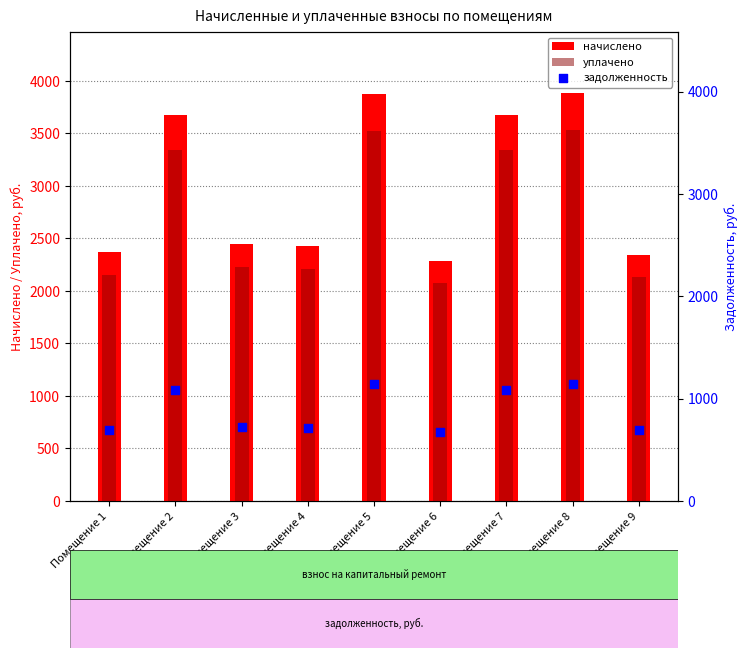

What are all the series names shown in the legend?

начислено, уплачено, задолженность